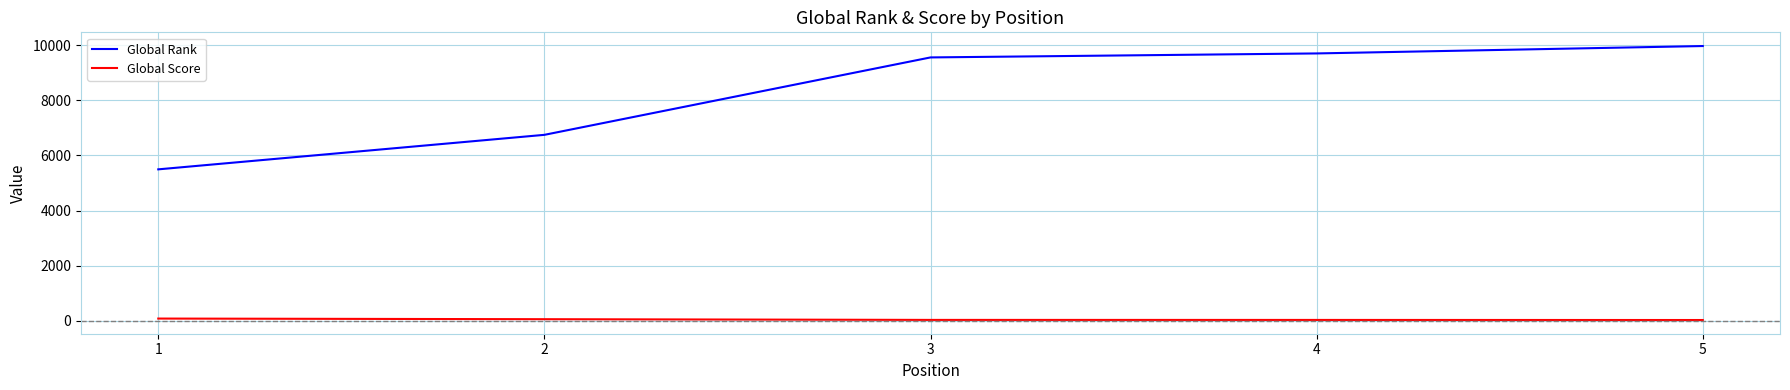

Is the value of Global Rank at 3 greater than the value of Global Score at 4?

Yes